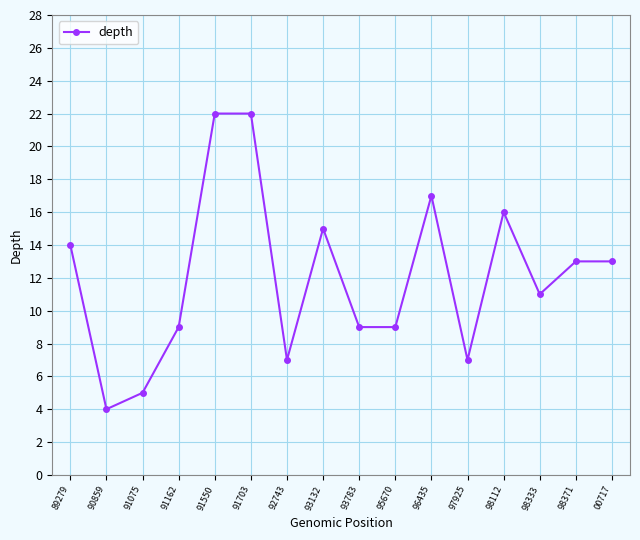

What is the greatest value displayed?

22